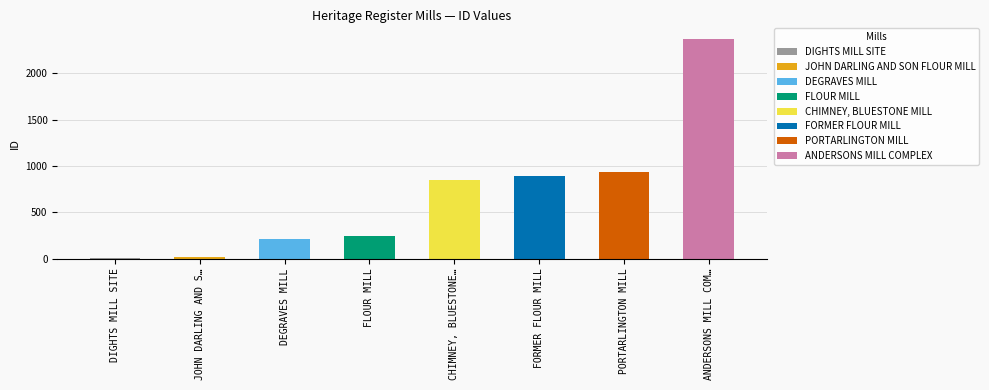

True or false: the data shows 16 at JOHN DARLING AND SON FLOUR MILL.

True